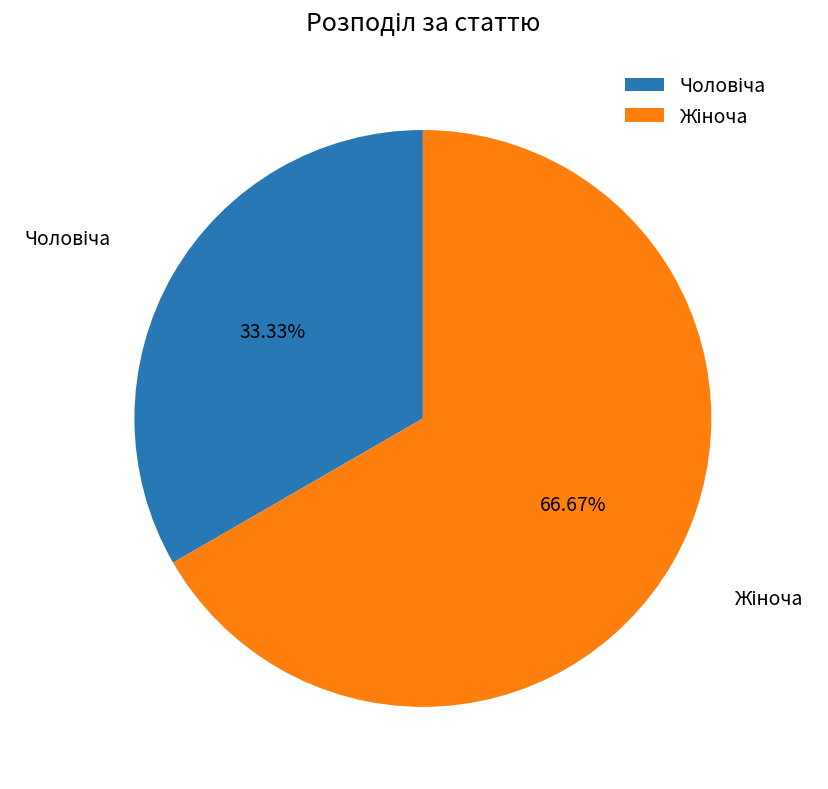

Is there a majority slice in this chart?

Yes